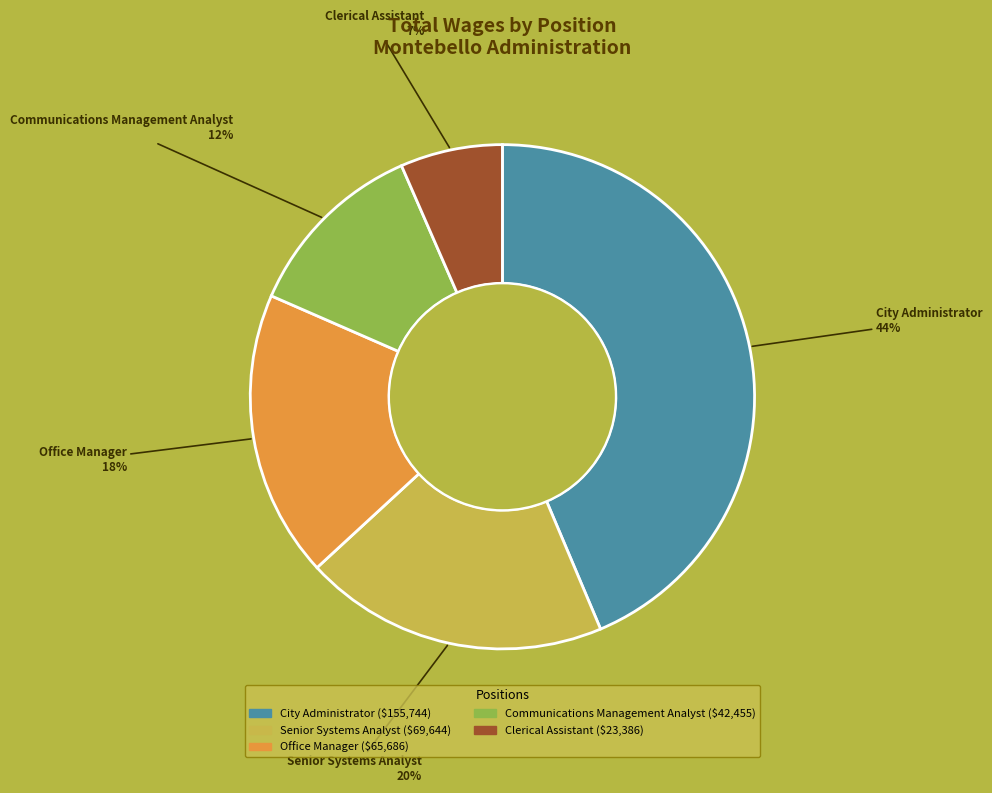

Rank the categories by value from highest to lowest.

City Administrator, Senior Systems Analyst, Office Manager, Communications Management Analyst, Clerical Assistant